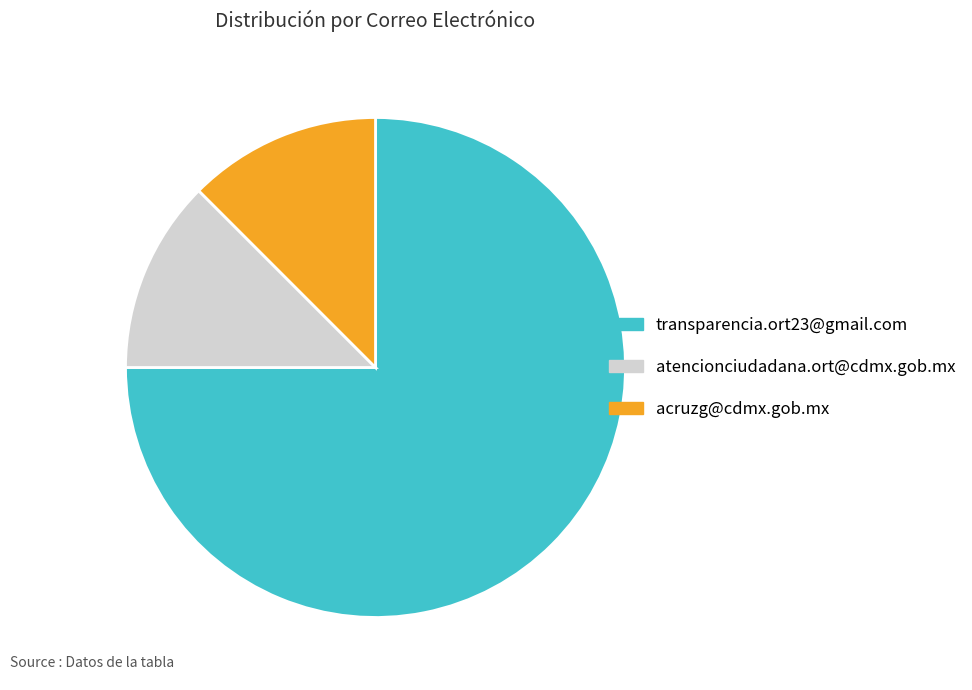

Combined, do transparencia.ort23@gmail.com and acruzg@cdmx.gob.mx account for over 50%?

Yes